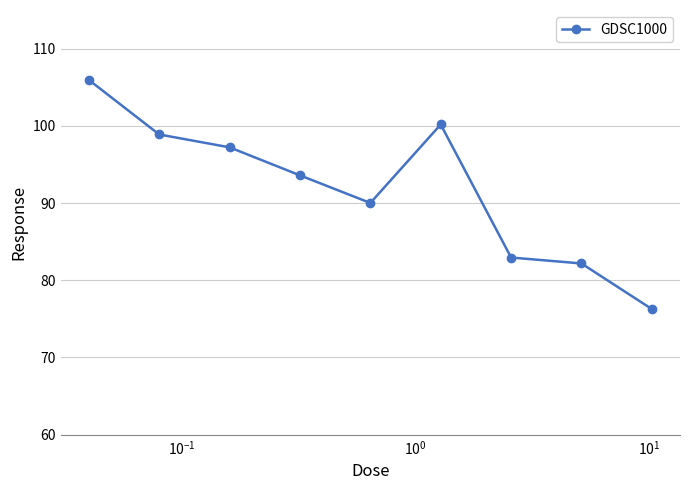

What is the value of the 2nd point from the left?

98.9